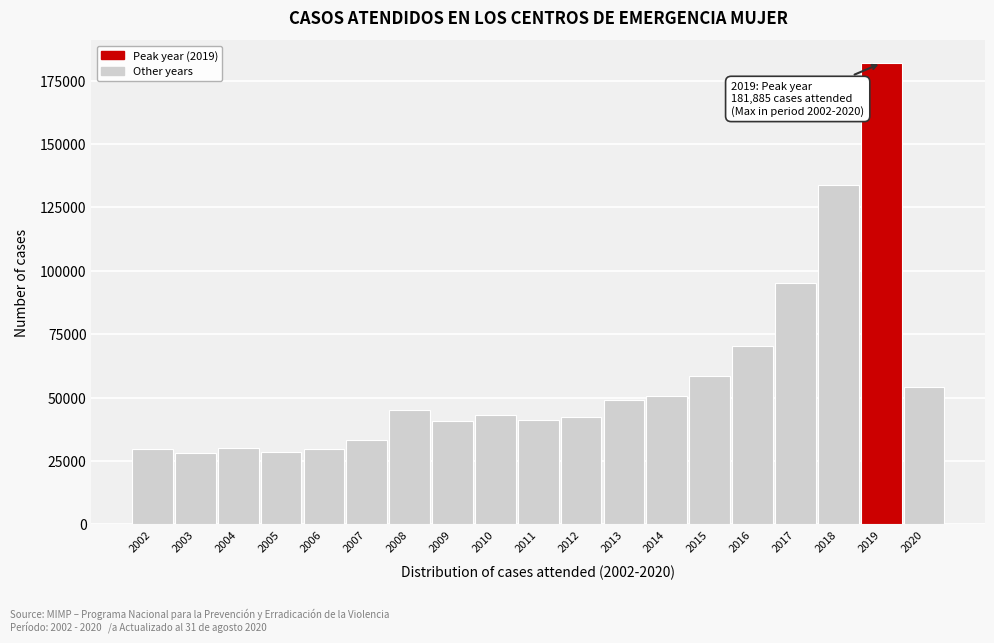

Between 2005 and 2017, which is larger?

2017